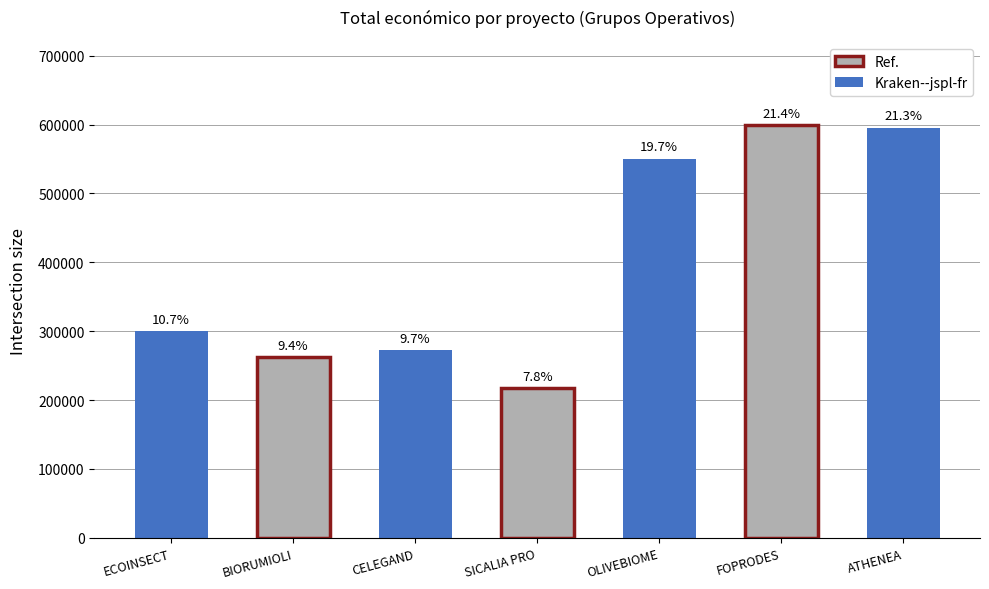

The value at ECOINSECT is 395033. True or false?

False